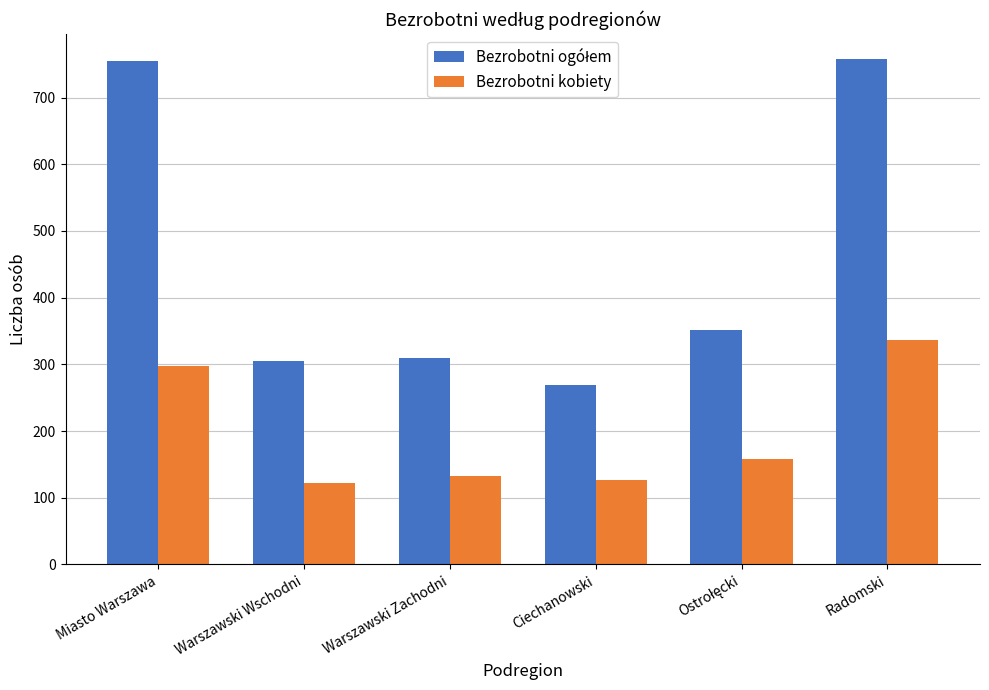

What is the difference between the Bezrobotni kobiety values at Radomski and Warszawski Wschodni?

214